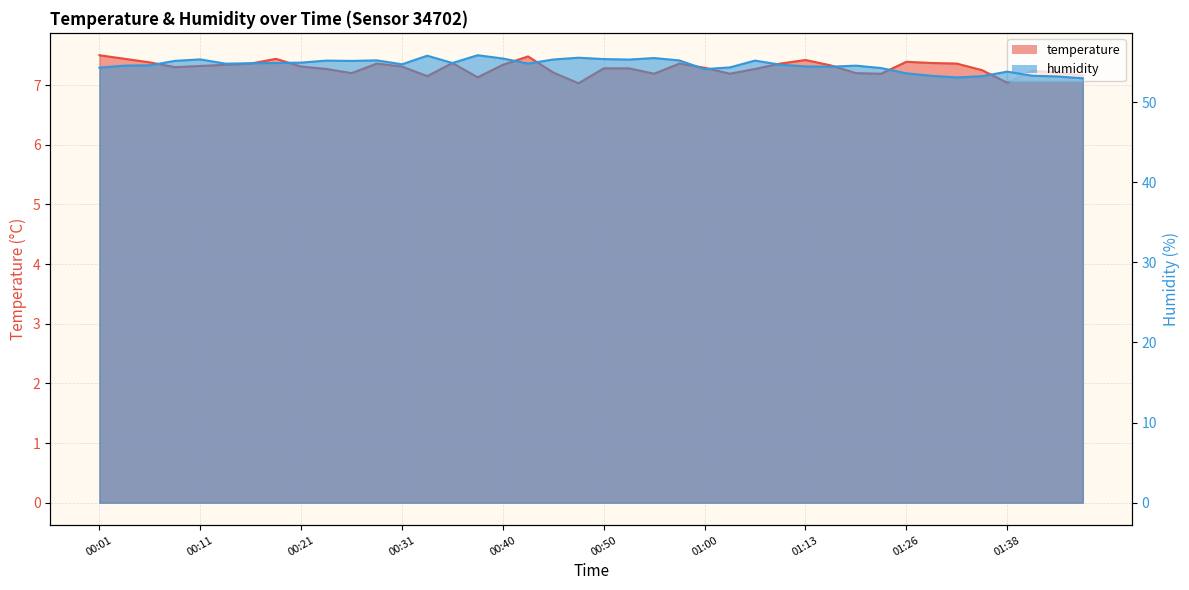

How many interior local peaks does the temperature series have?

8